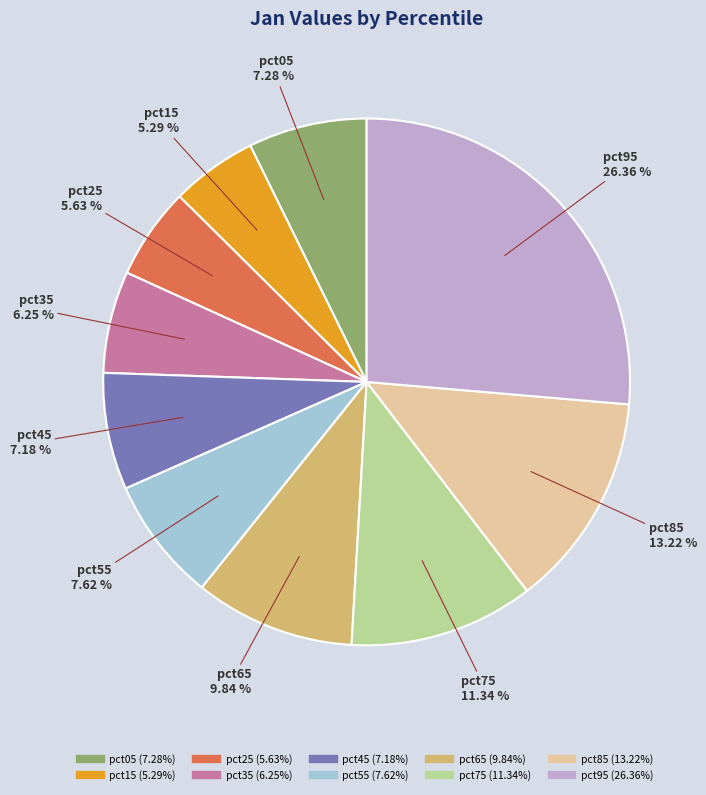

How many slices are in this pie chart?

10